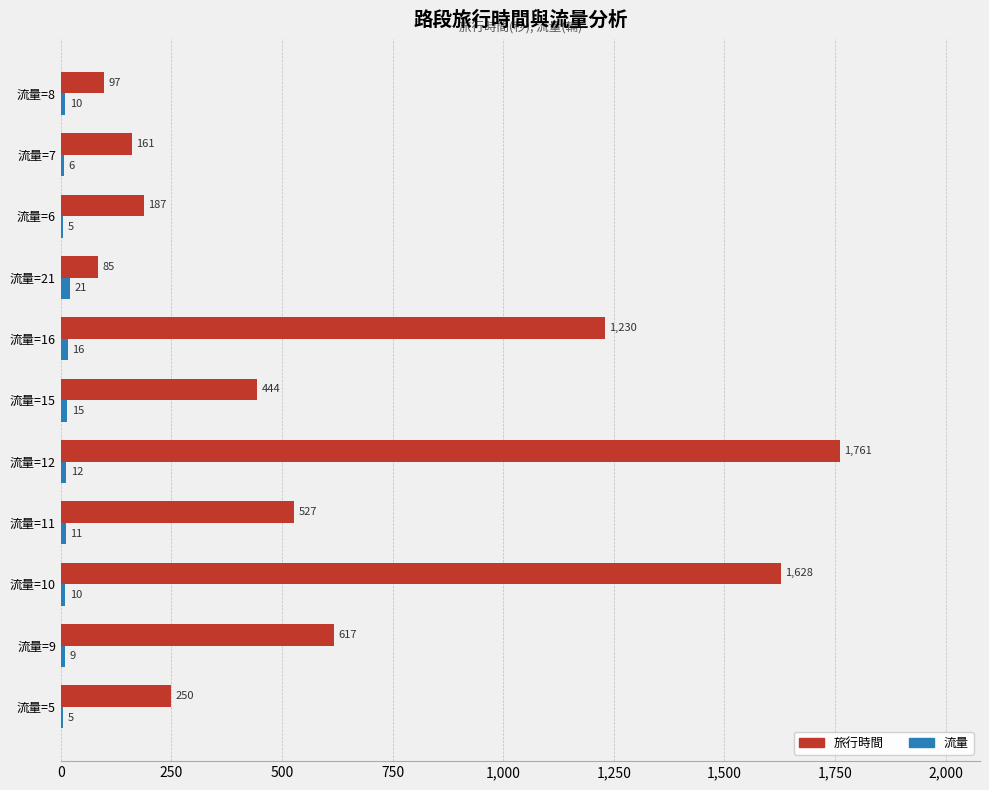

What value does the 旅行時間 series have at 流量=7, to the nearest 100?

200